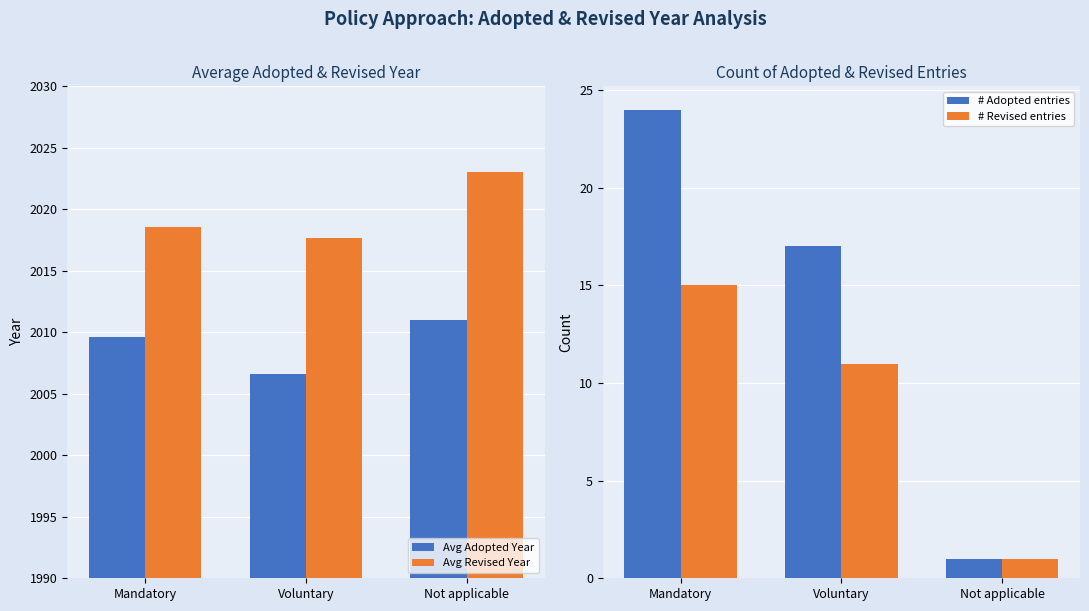

What is the difference between the highest and lowest values at Voluntary?

2006.7